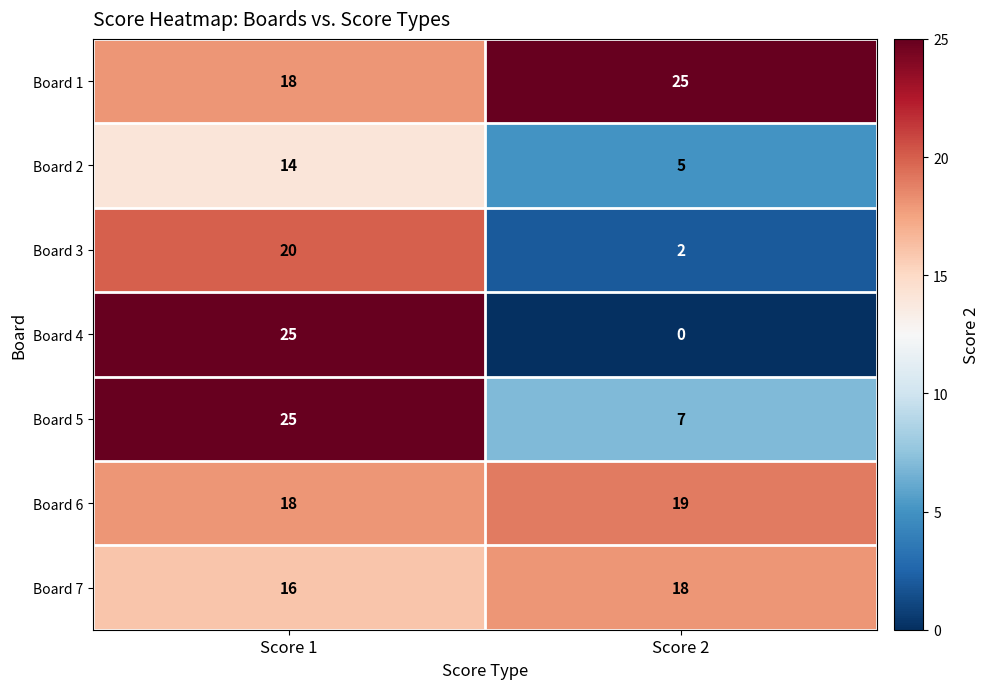

Reading left to right, what are all the values shown in this chart?

Board 1: Score 1=18	Score 2=25
Board 2: Score 1=14	Score 2=5
Board 3: Score 1=20	Score 2=2
Board 4: Score 1=25	Score 2=0
Board 5: Score 1=25	Score 2=7
Board 6: Score 1=18	Score 2=19
Board 7: Score 1=16	Score 2=18